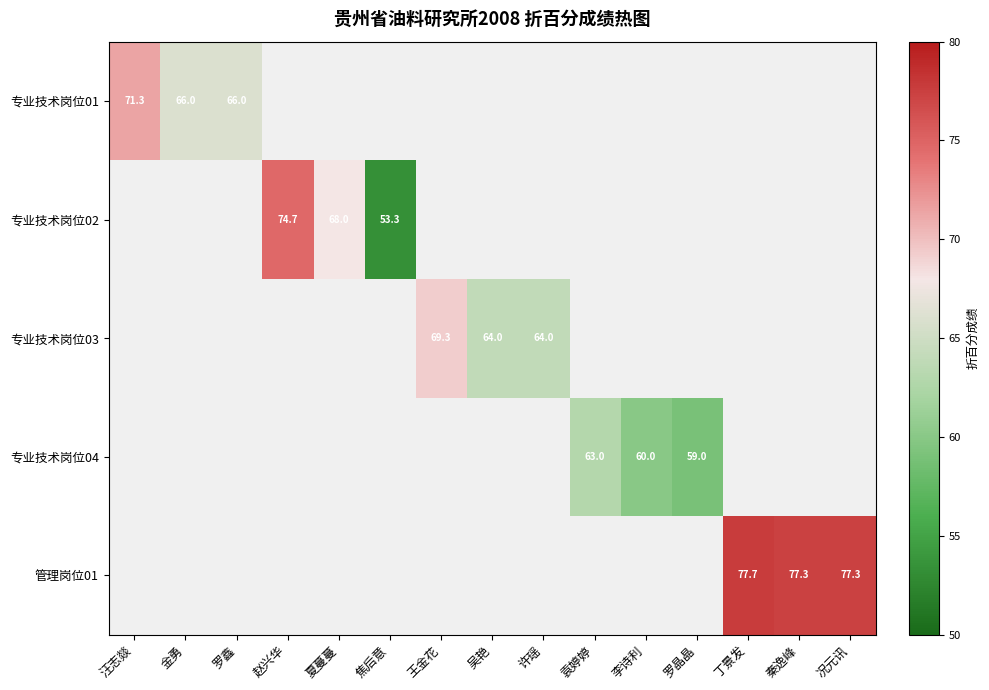

What is the maximum value shown in the chart?

77.7